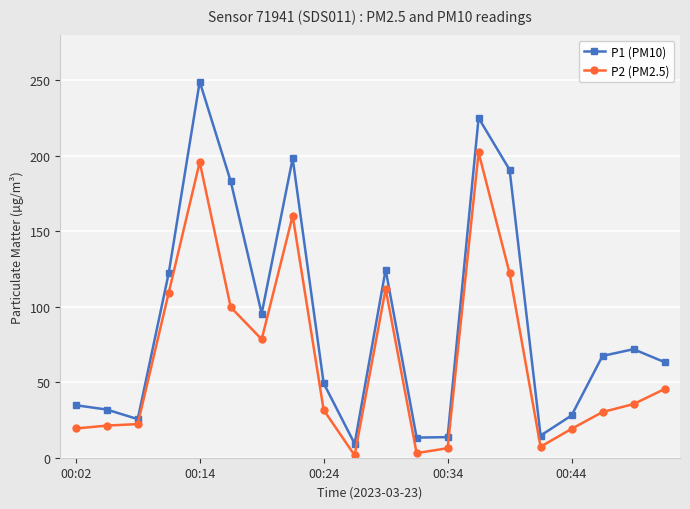

What is the maximum value shown in the chart?

248.9